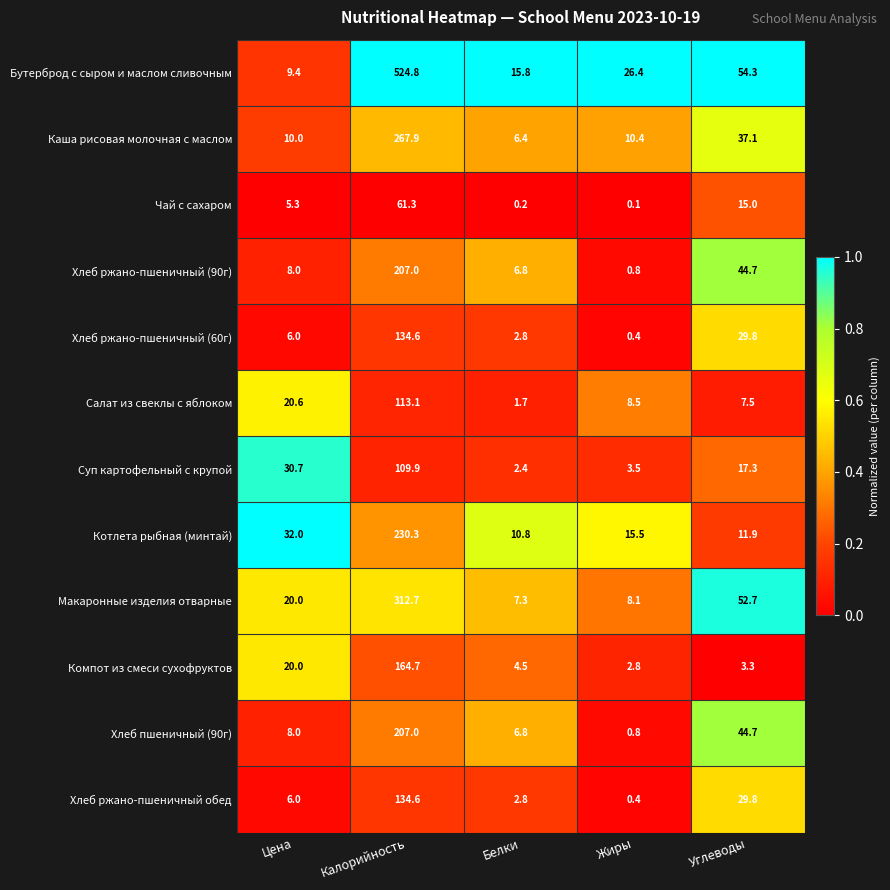

True or false: Компот из смеси сухофруктов has a value of 29.3 at Цена.

False